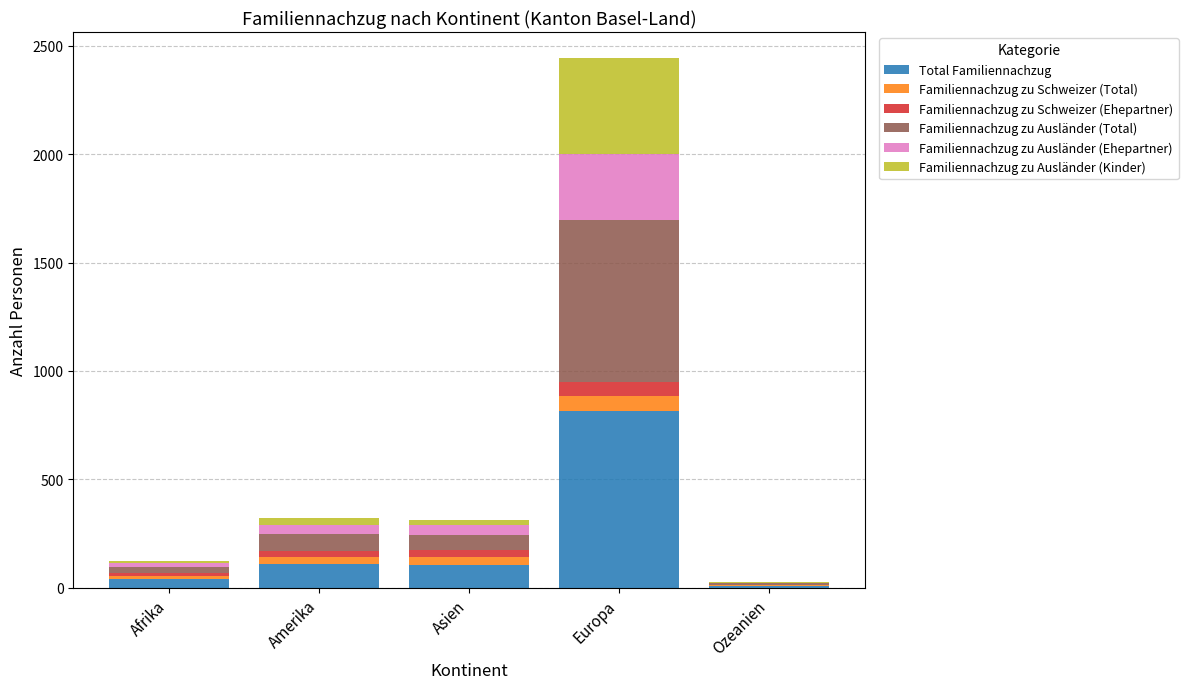

What is the maximum value for Total Familiennachzug?

815